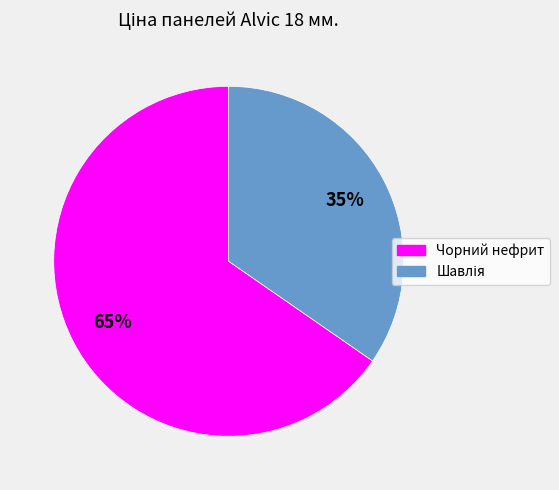

Is there a majority slice in this chart?

Yes